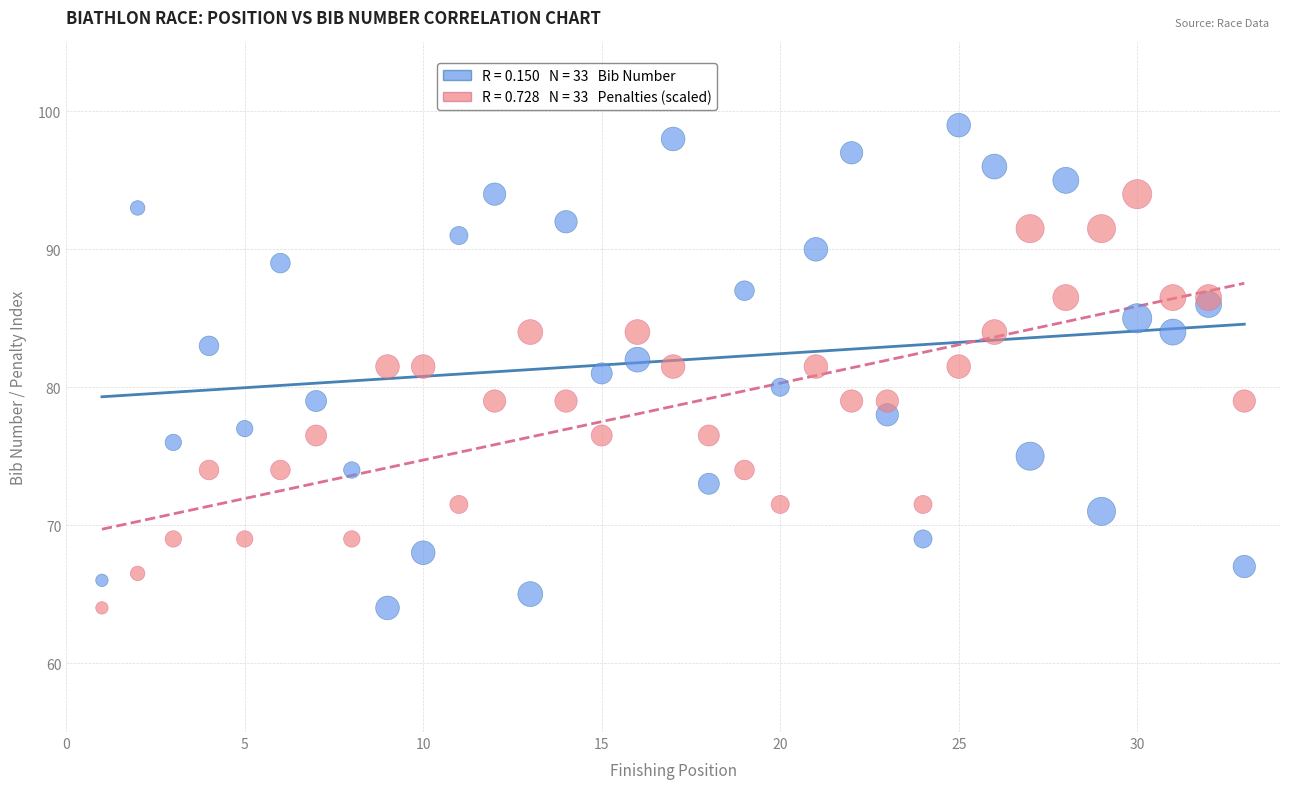

Across all data points, what is the range of Y values (max minus min)?

35.0